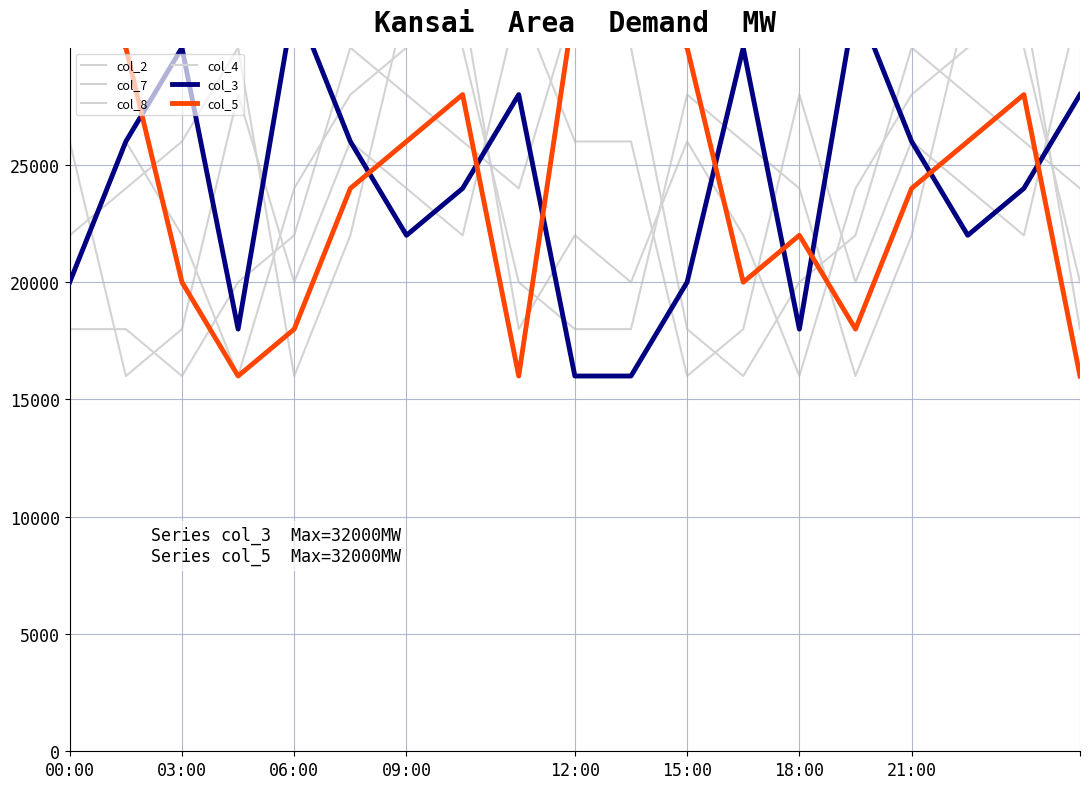

The value of col_2 at 21:00 is 30000. True or false?

True